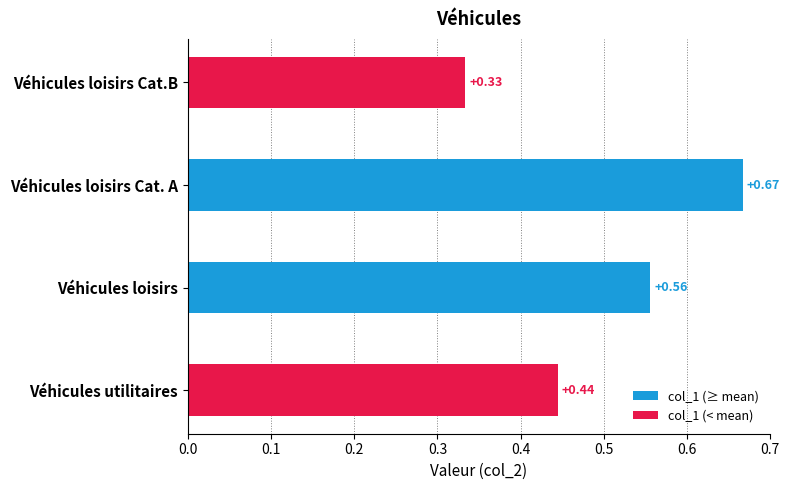

What is the sum of all values?

2.0